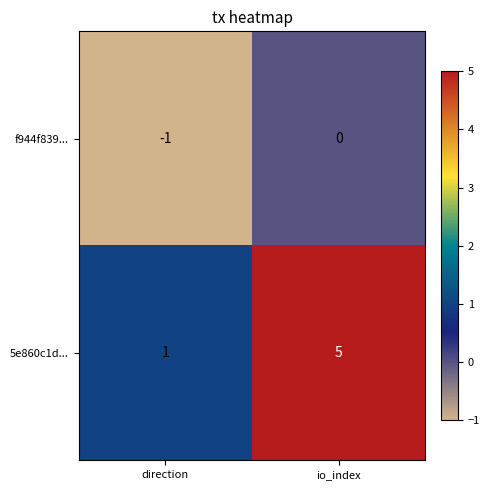

Reading right to left, list all the values displayed in this chart.

f944f839...: io_index=0	direction=-1
5e860c1d...: io_index=5	direction=1